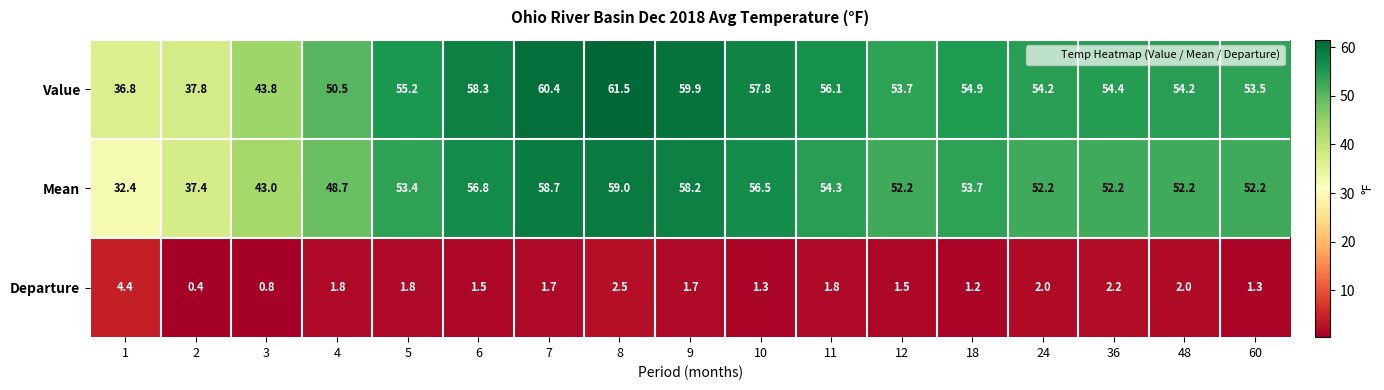

Rank the series at 12 from highest to lowest value.

Value, Mean, Departure